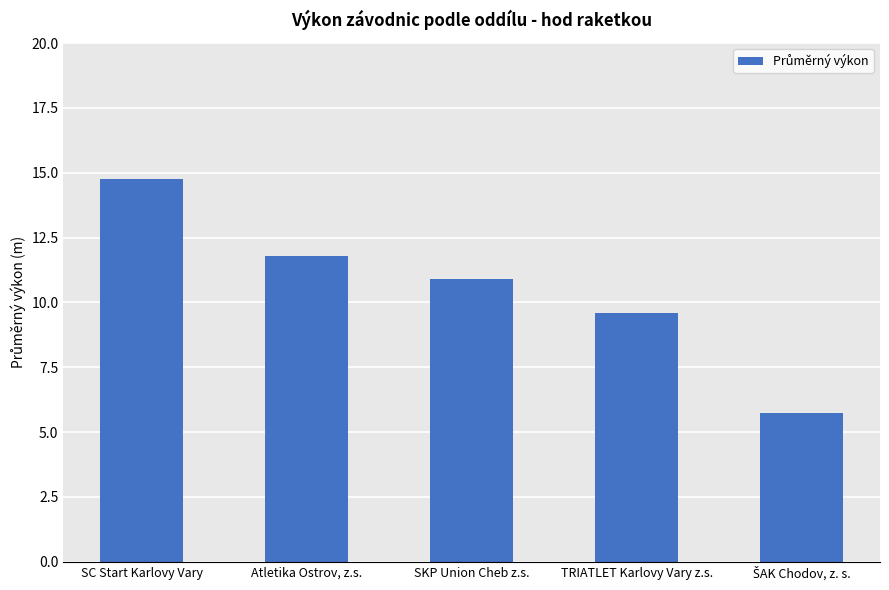

Between Atletika Ostrov, z.s. and SC Start Karlovy Vary, which is larger?

SC Start Karlovy Vary